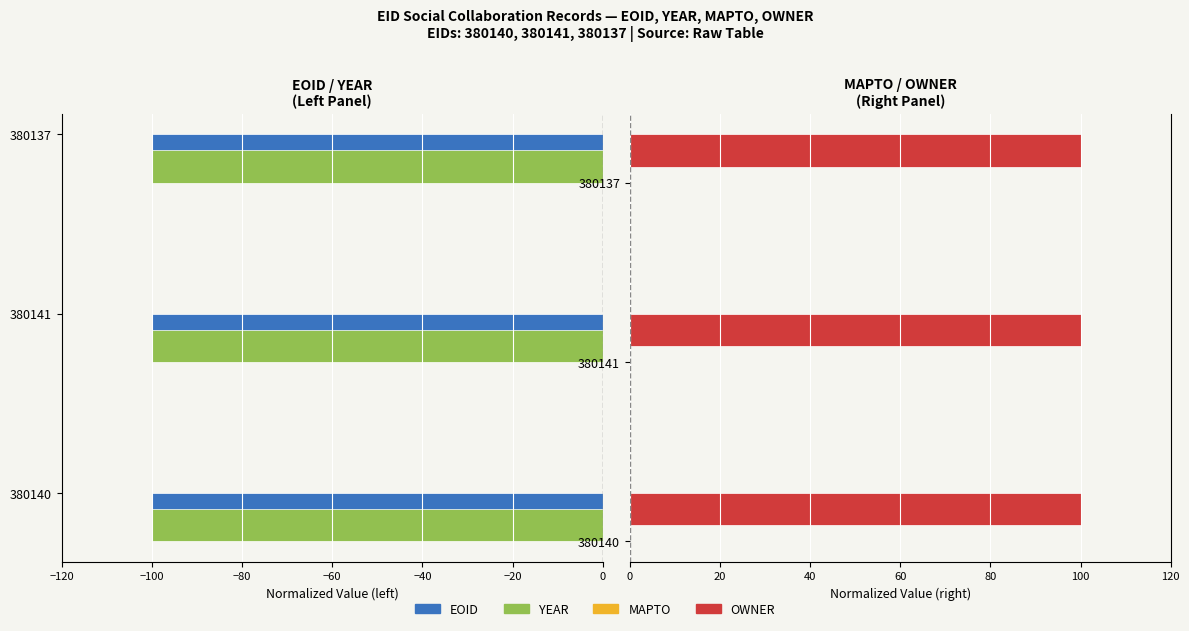

What are all the series names shown in the legend?

EOID, YEAR, MAPTO, OWNER